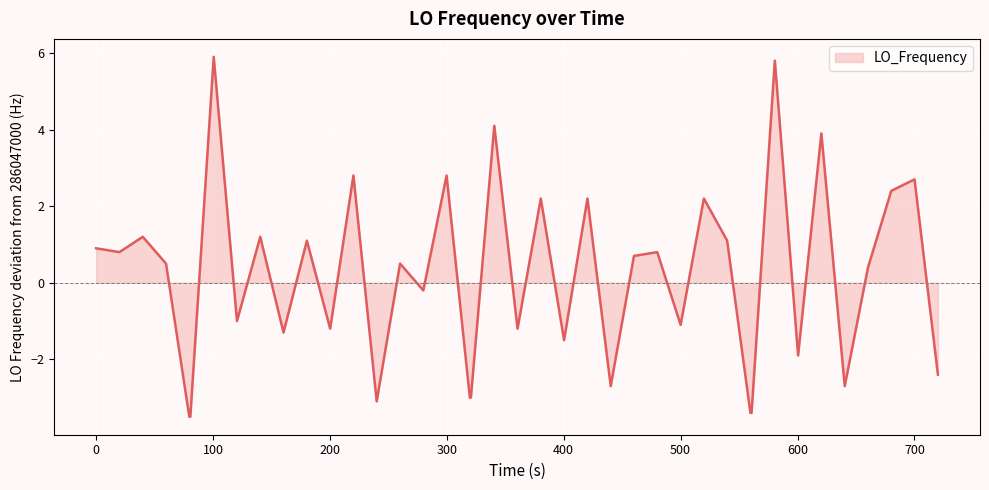

Reading left to right, transcribe all the data shown in this chart.

0.9	0.8	1.2	0.5	-3.5	-3.5	5.9	-1.0	1.2	-1.3	1.1	-1.2	2.8	-3.1	0.5	-0.2	2.8	-3.0	-3.0	4.1	-1.2	2.2	-1.5	2.2	-2.7	0.7	0.8	-1.1	2.2	1.1	-3.4	-3.4	5.8	-1.9	3.9	-2.7	0.4	2.4	2.7	-2.4